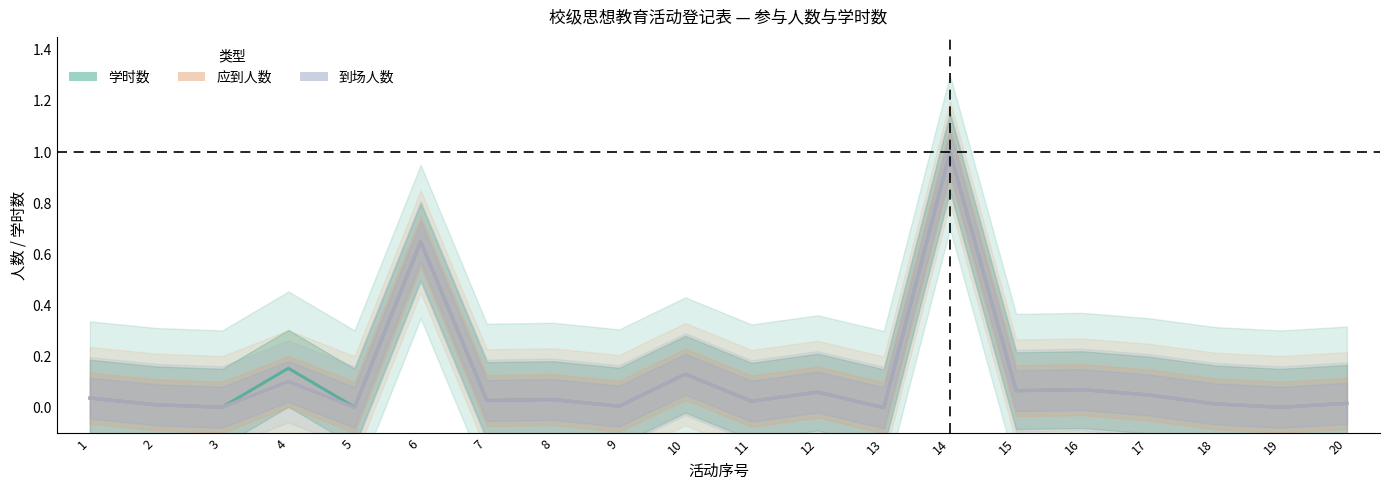

Where is the first local maximum for 学时数?

4